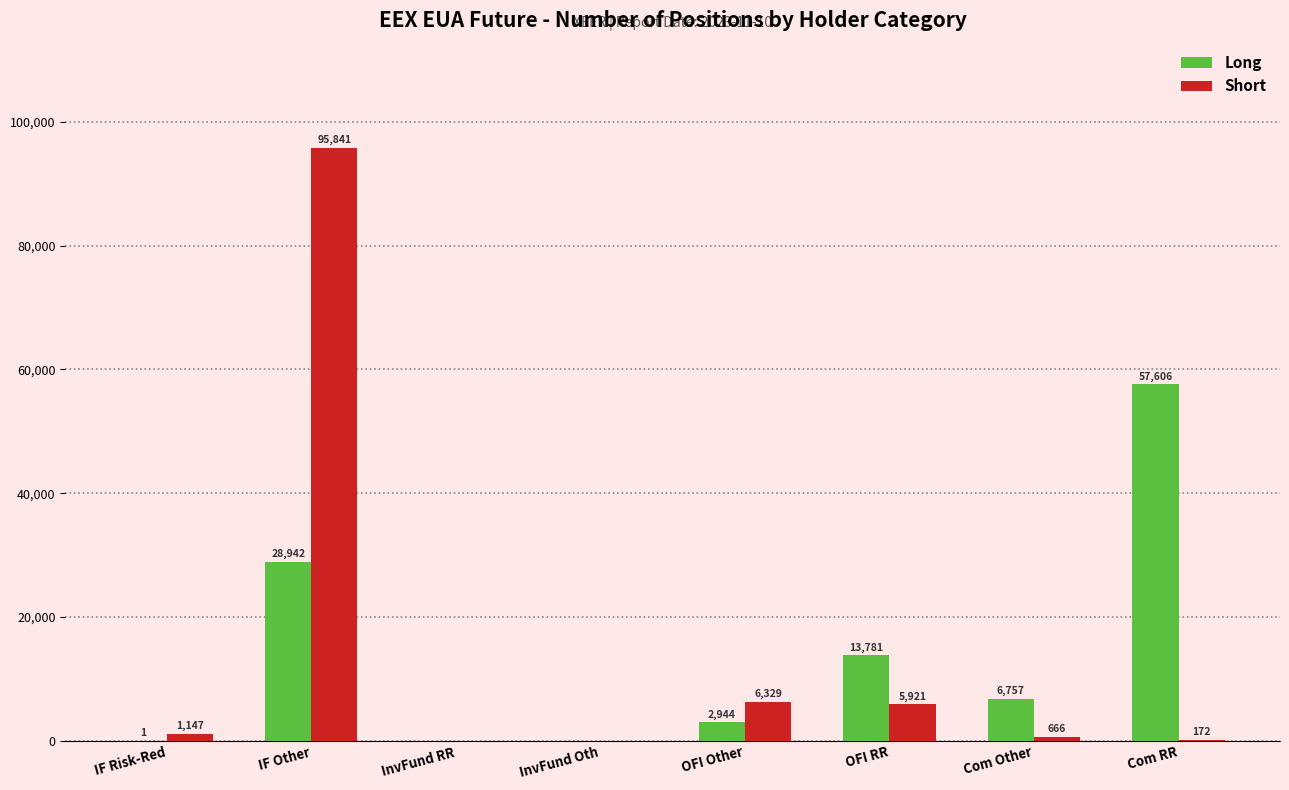

Reading right to left, extract all data points from this chart.

Long: Com RR=57606	Com Other=6757	OFI RR=13781	OFI Other=2944	InvFund Oth=0	InvFund RR=0	IF Other=28942	IF Risk-Red=1
Short: Com RR=172	Com Other=666	OFI RR=5921	OFI Other=6329	InvFund Oth=0	InvFund RR=0	IF Other=95841	IF Risk-Red=1147